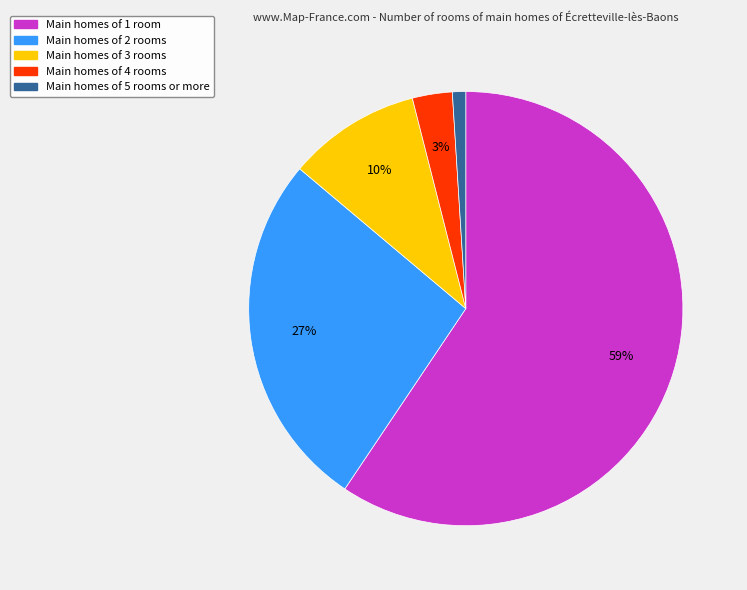

How many slices are in this pie chart?

5